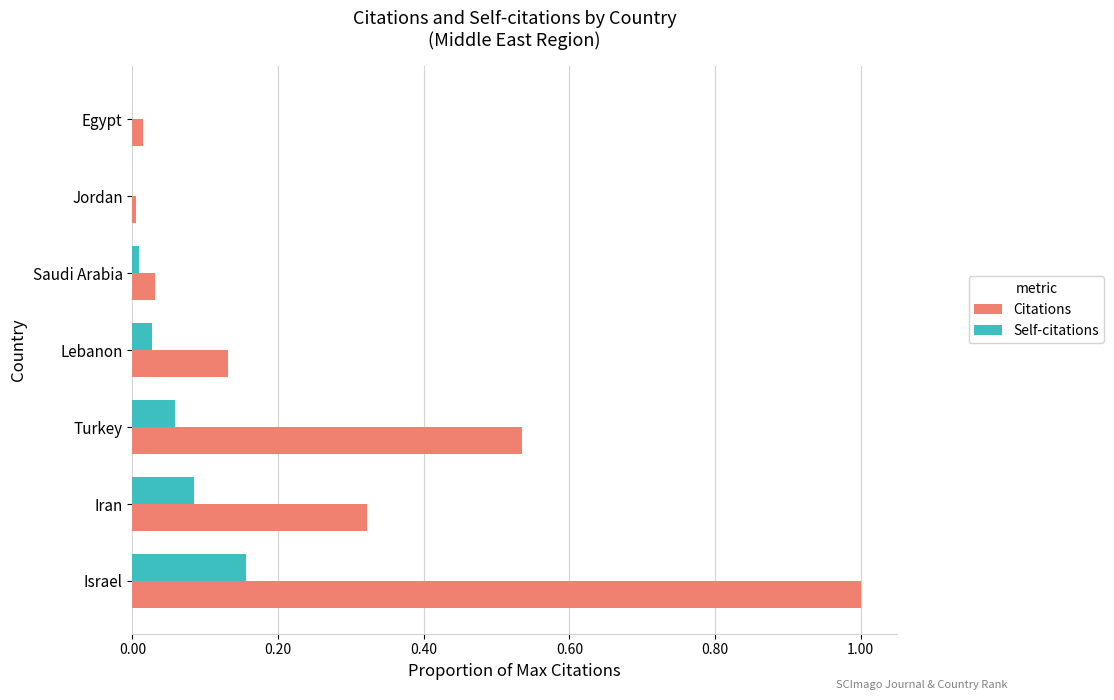

What is the sum of all Citations values?

2.0